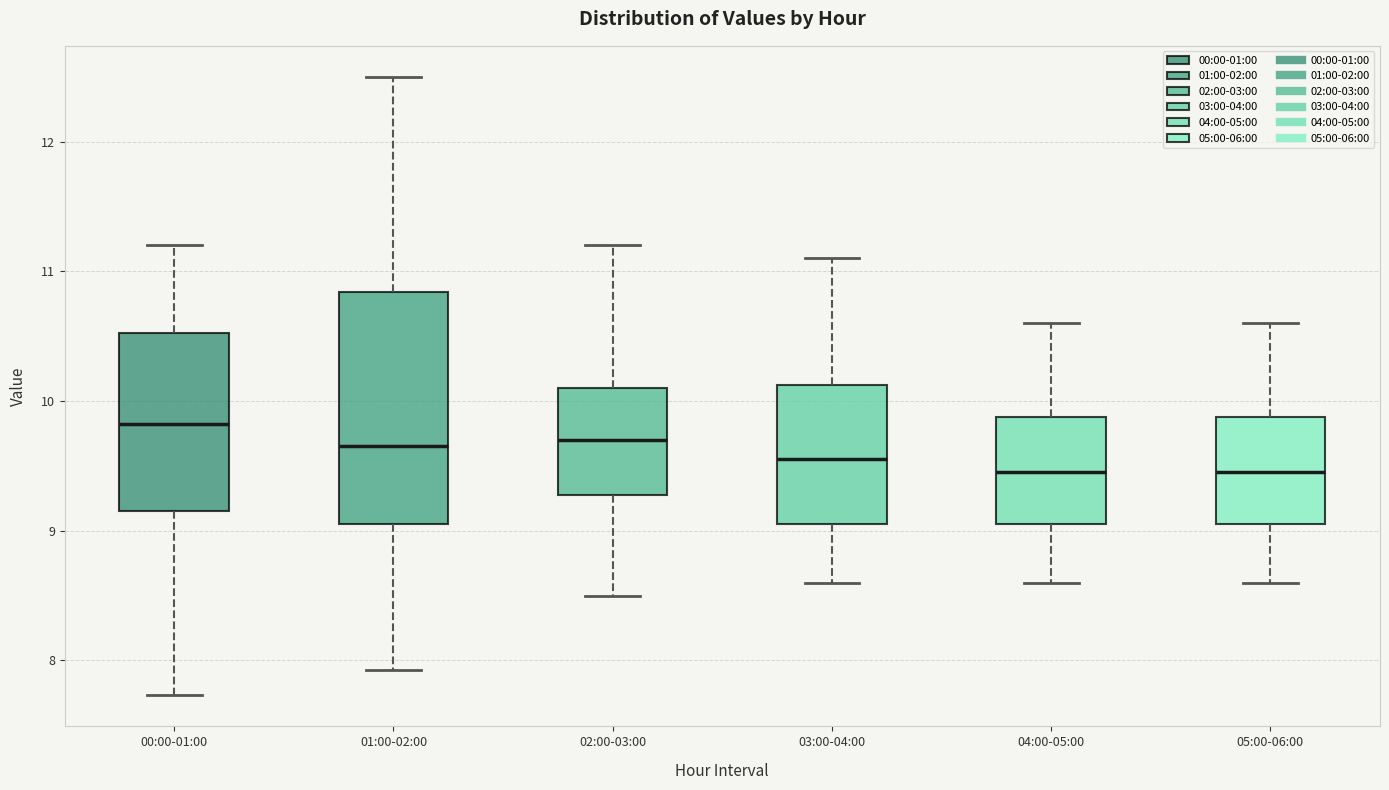

Which box has the highest median line?

00:00-01:00